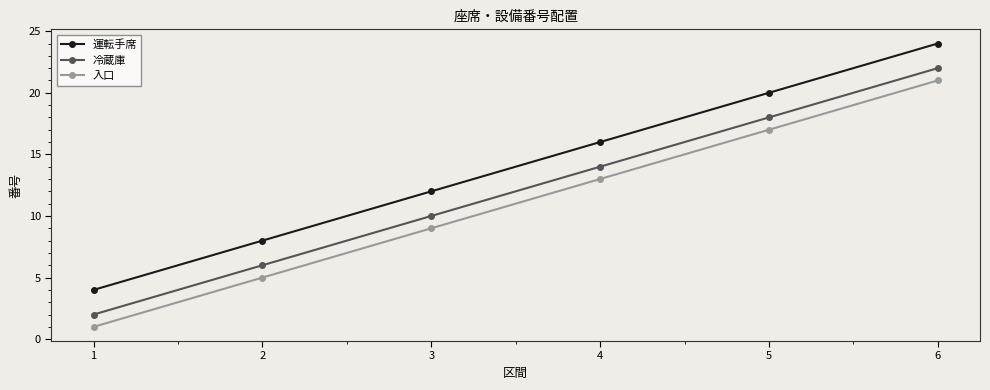

What are all the series names shown in the legend?

運転手席, 冷蔵庫, 入口